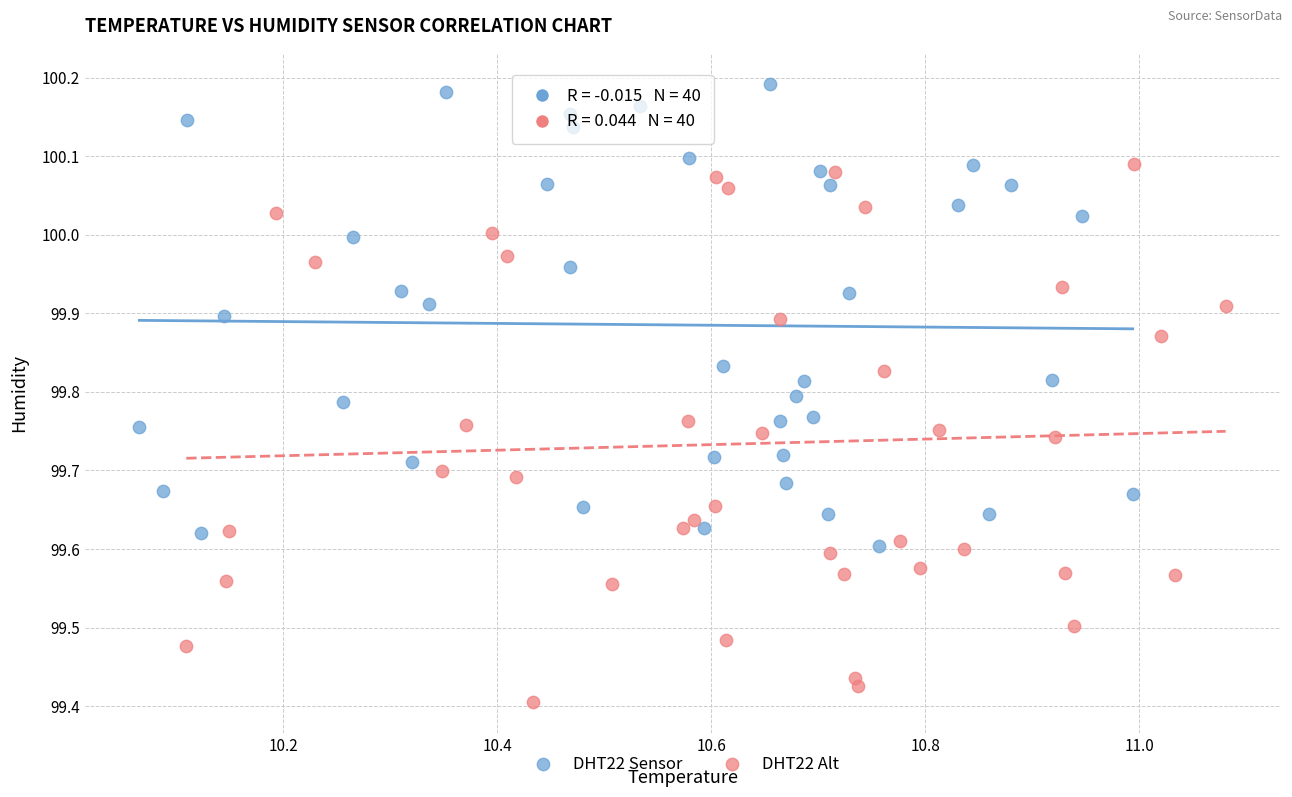

Which series reaches the maximum Y coordinate?

DHT22 Sensor